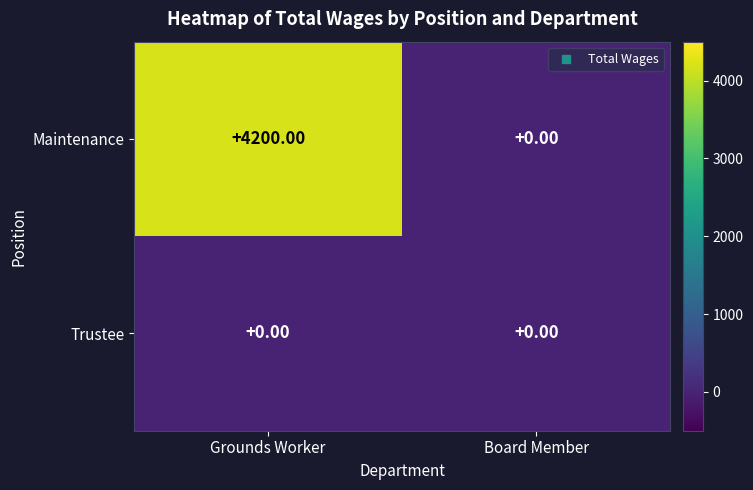

How many distinct data groups are displayed?

2